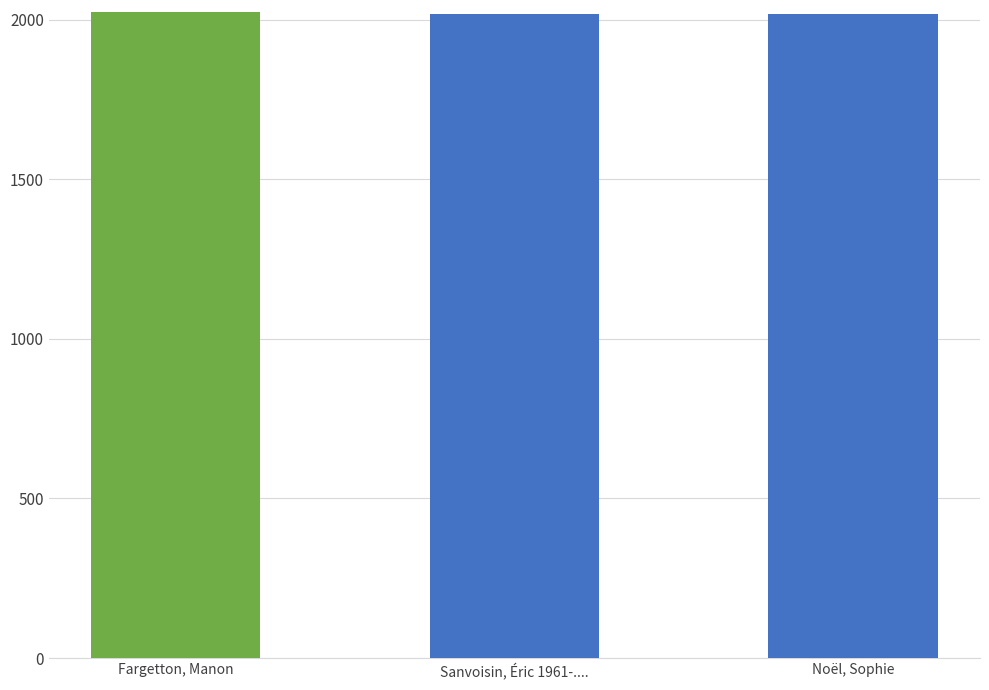

What is the difference between the maximum and minimum values?

5